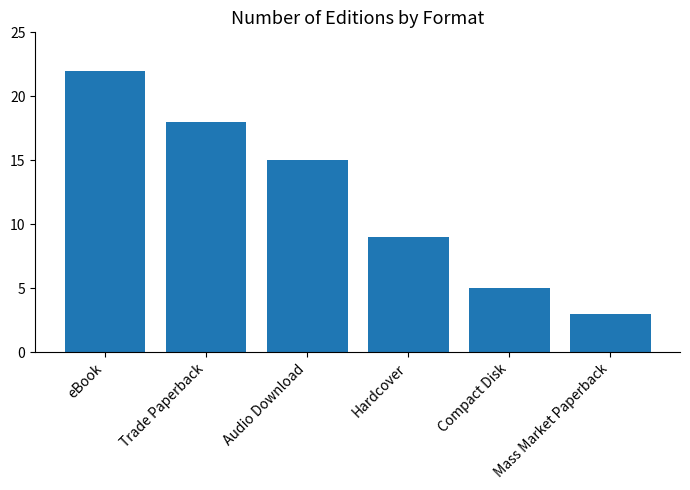

Reading left to right, transcribe all the data shown in this chart.

22	18	15	9	5	3